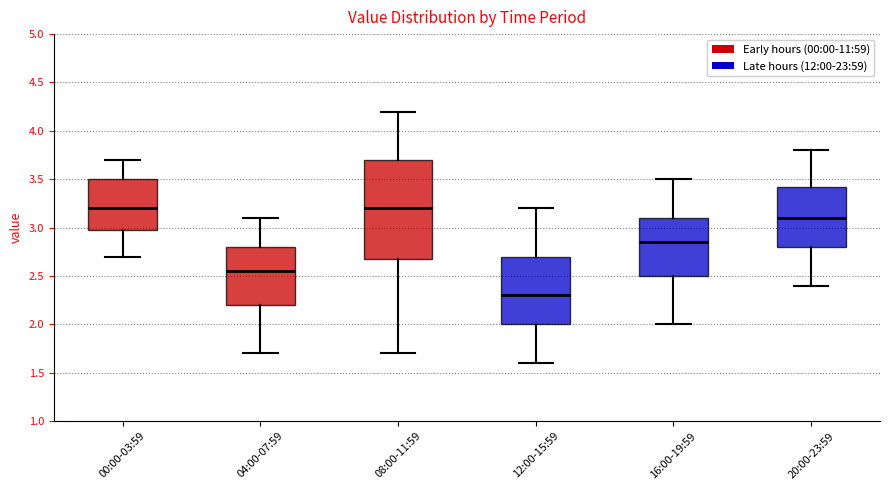

Where is the lower edge of the box for 08:00-11:59 on the y-axis? The values are not printed on the chart, so give them approximately, as read against the axis.

2.70